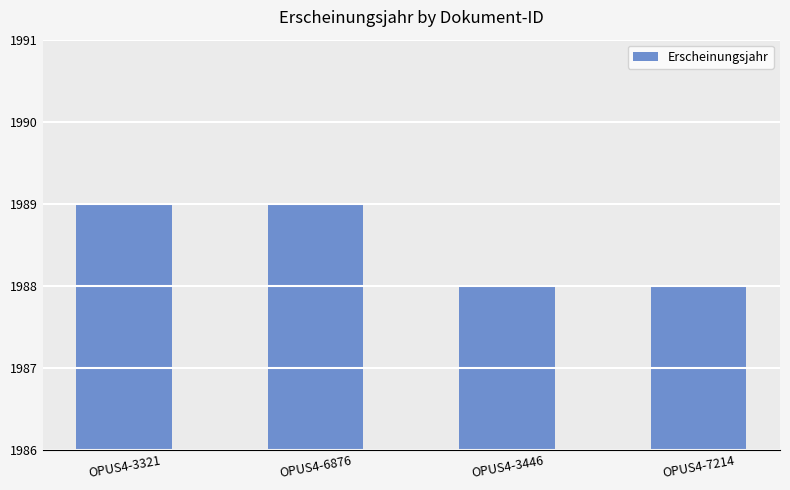

Approximately how many times larger is the value at OPUS4-6876 compared to OPUS4-7214?

1.0